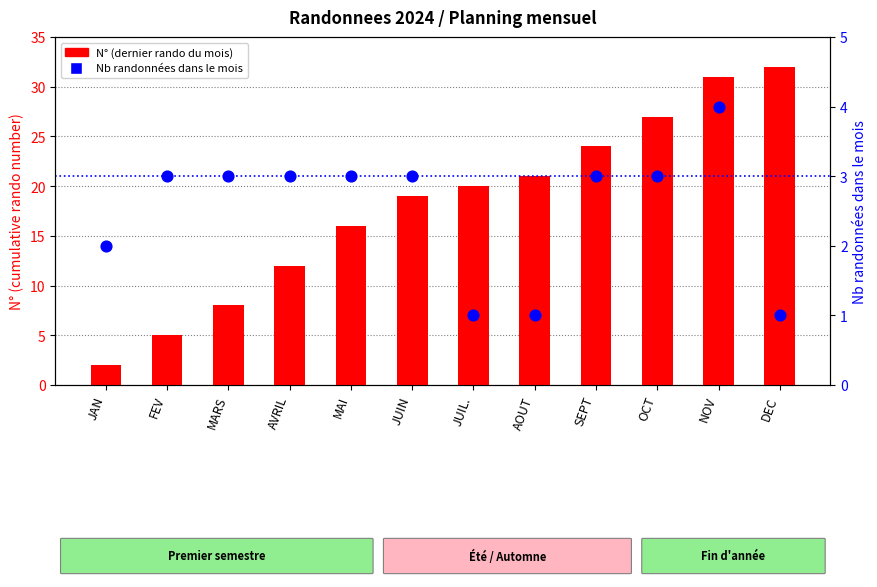

Is the value of N° (last in month) at NOV greater than the value of Nb randonnées dans le mois at JUIL.?

Yes